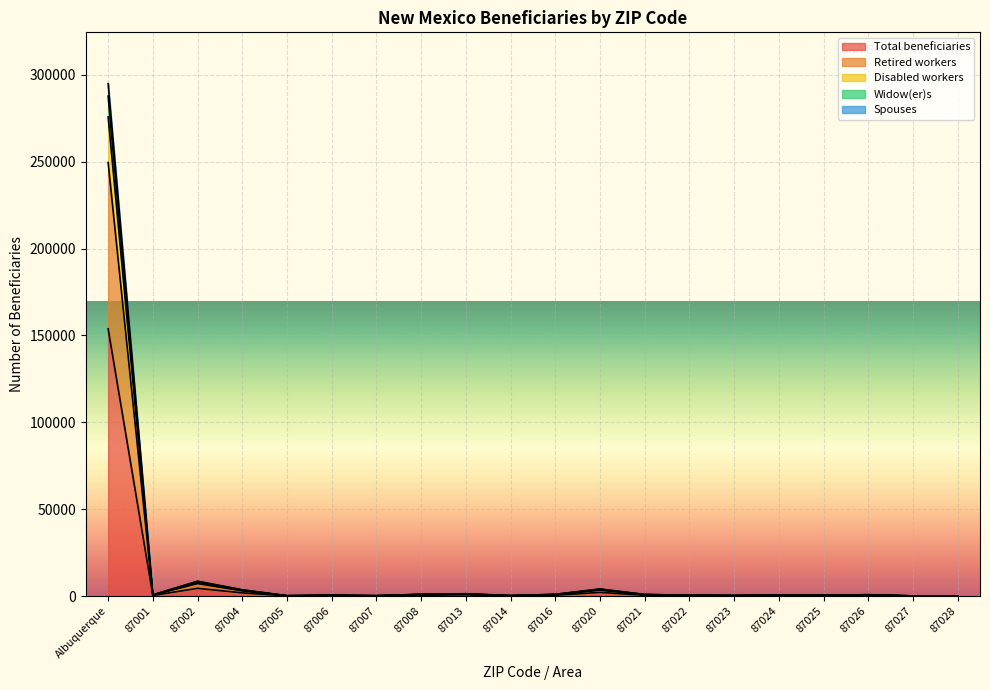

The value of Spouses at 87025 is 570. True or false?

True